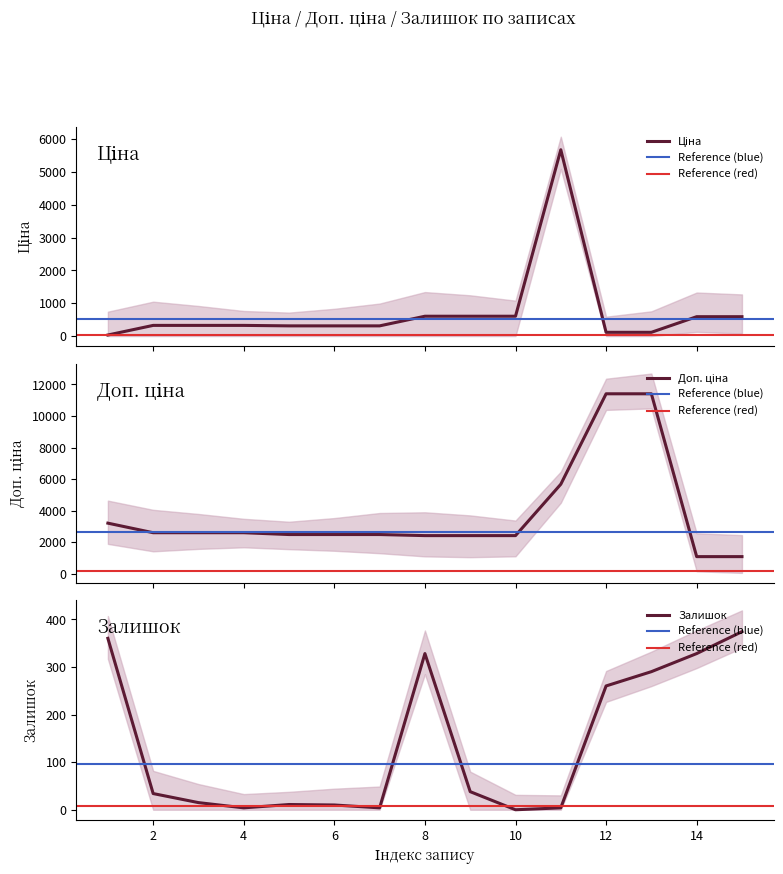

At which label does Залишок reach its minimum?

10